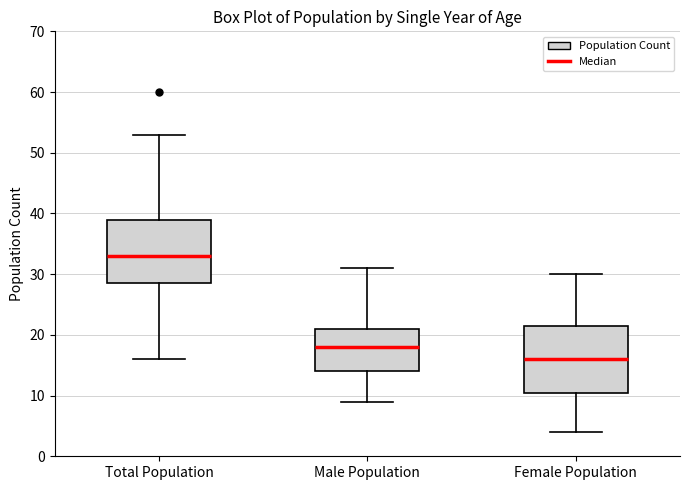

Where is the lower edge of the box for Female Population on the y-axis? The values are not printed on the chart, so give them approximately, as read against the axis.

11